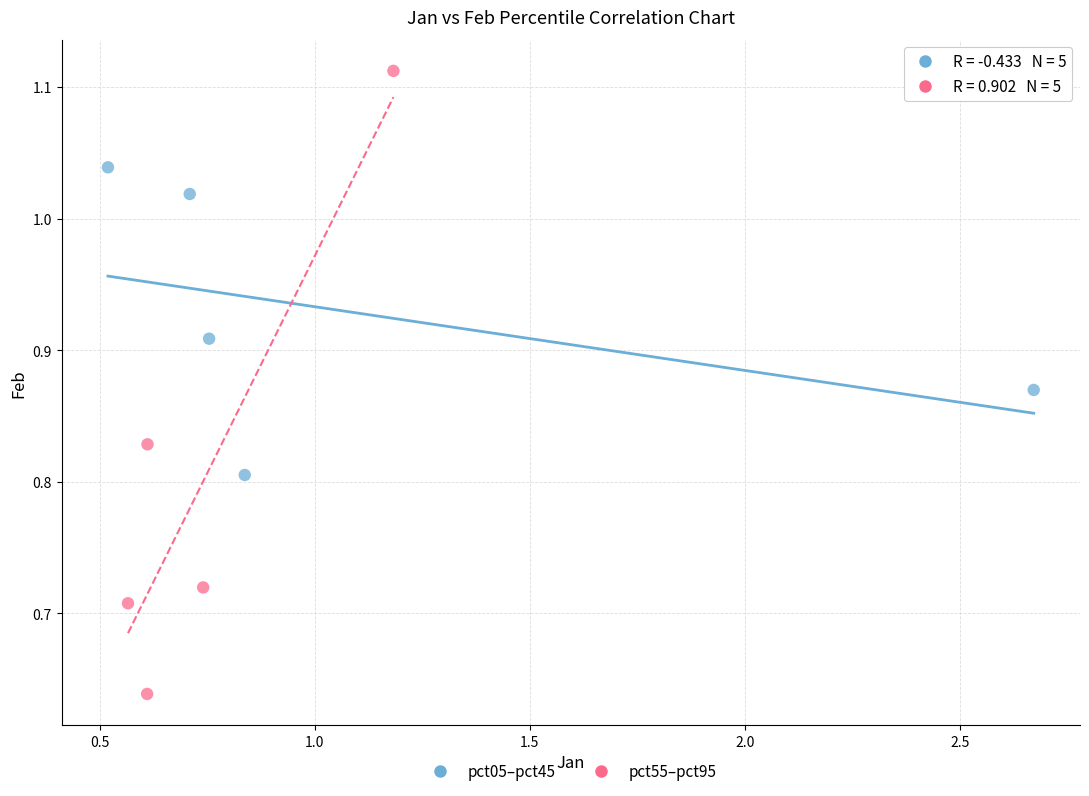

Which series contains the highest Y value?

pct55–pct95